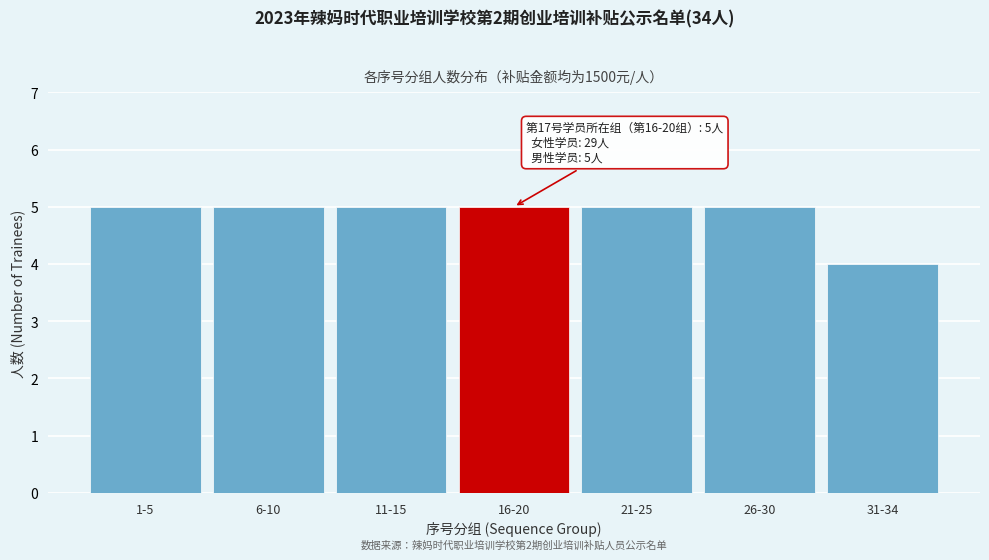

Reading left to right, list all the values displayed in this chart.

5	5	5	5	5	5	4